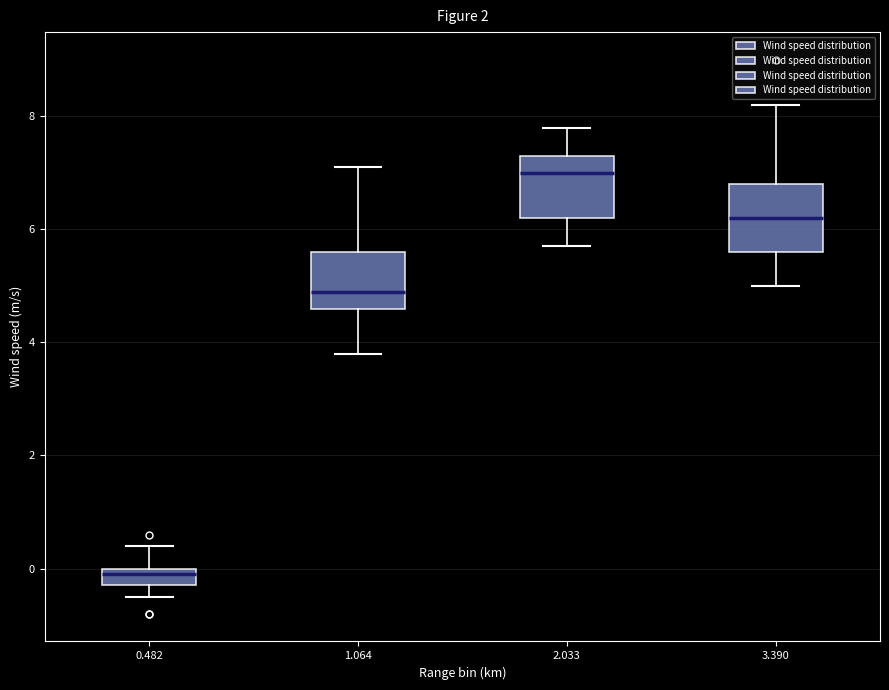

Which box's median line is the highest?

2.033